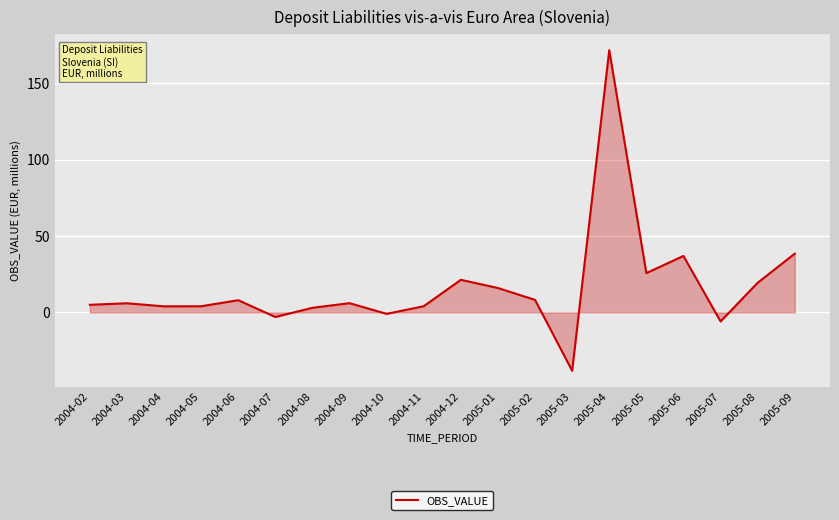

Is it true that the value at 2005-03 is -38.2?

True